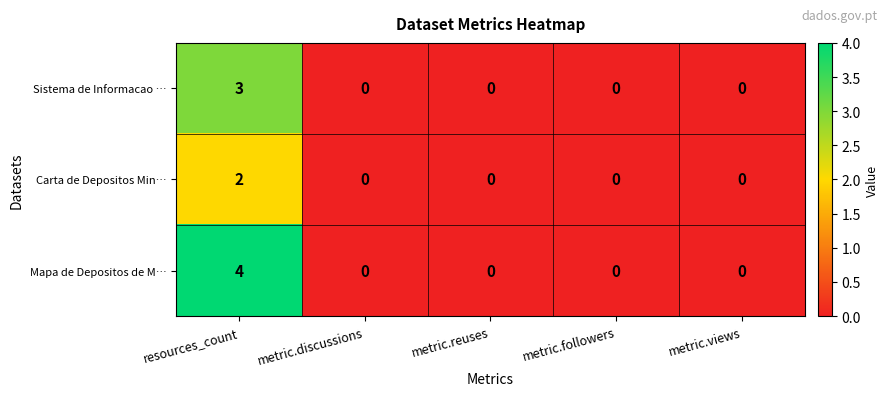

What is the sum of all Sistema de Informacao … values?

3